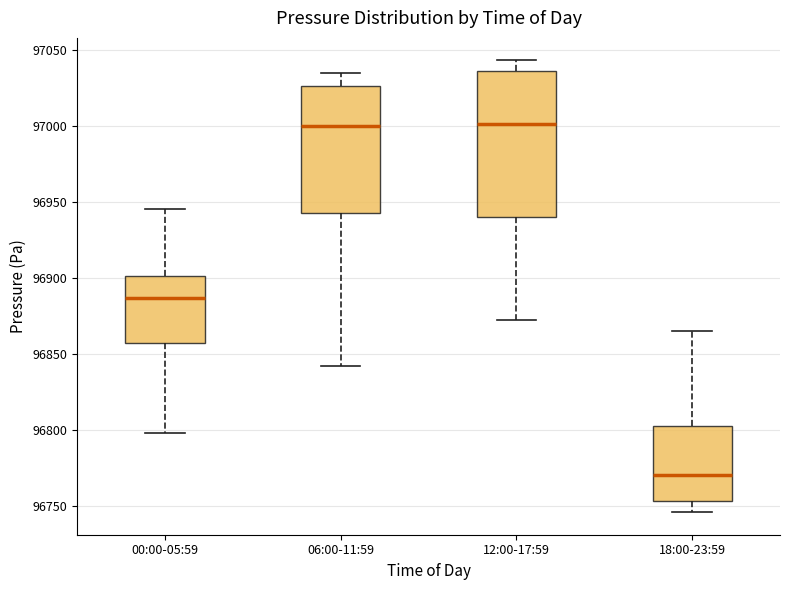

Comparing the boxes themselves (not the whiskers), which one is the tallest?

12:00-17:59